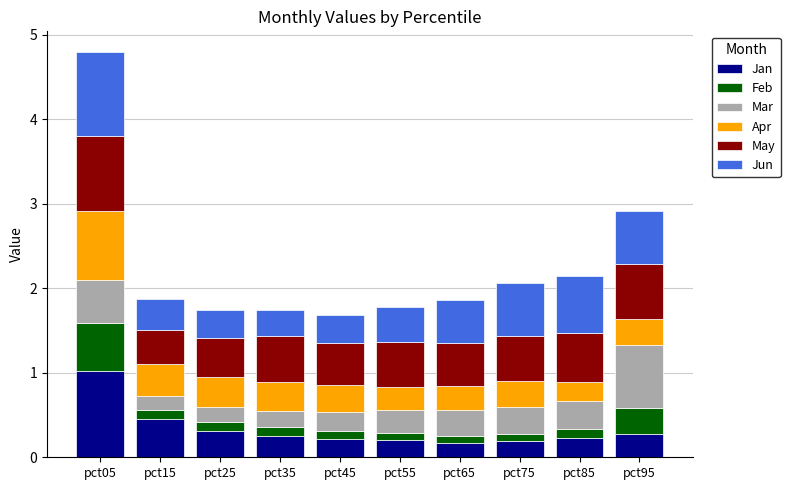

Is it true that Jan equals 0.7 at pct15?

False